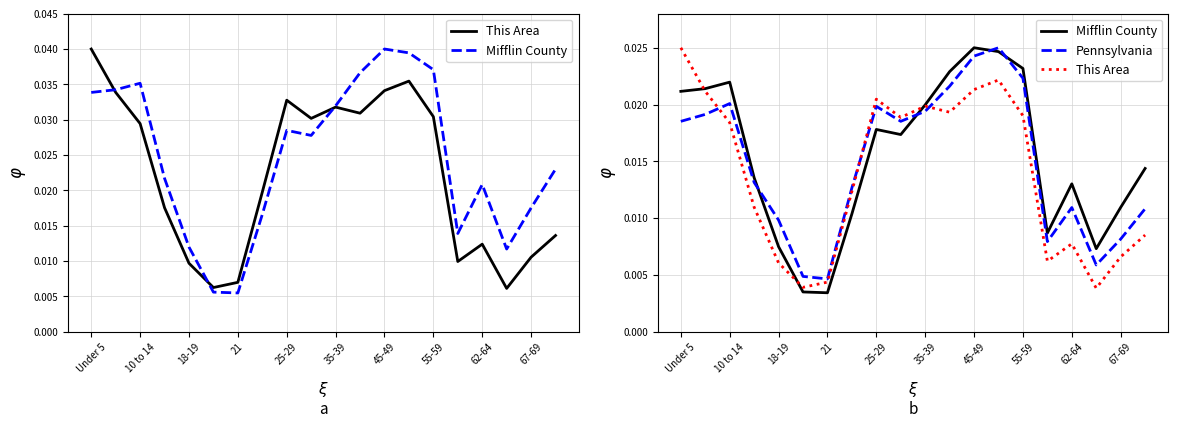

Rank the series by their average value, from highest to lowest.

Mifflin County, Pennsylvania, This Area